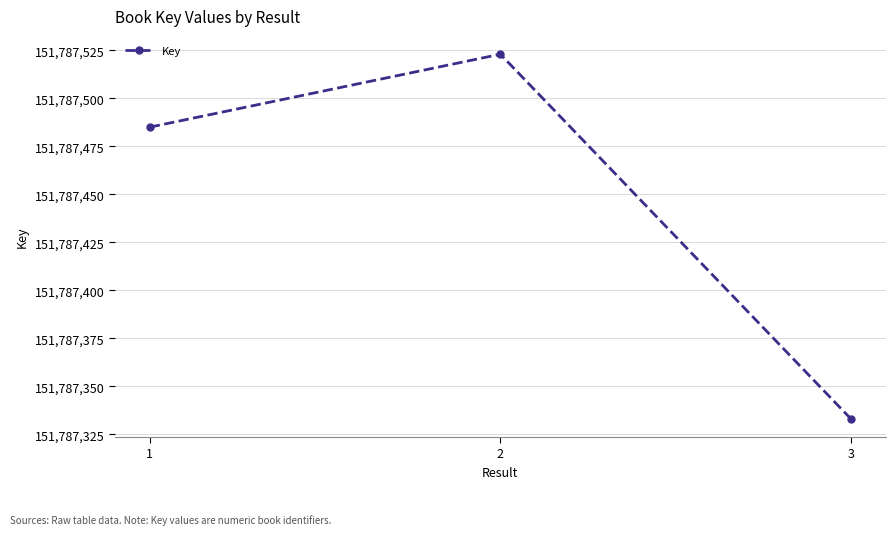

Reading left to right, list all the values displayed in this chart.

151787485	151787523	151787333